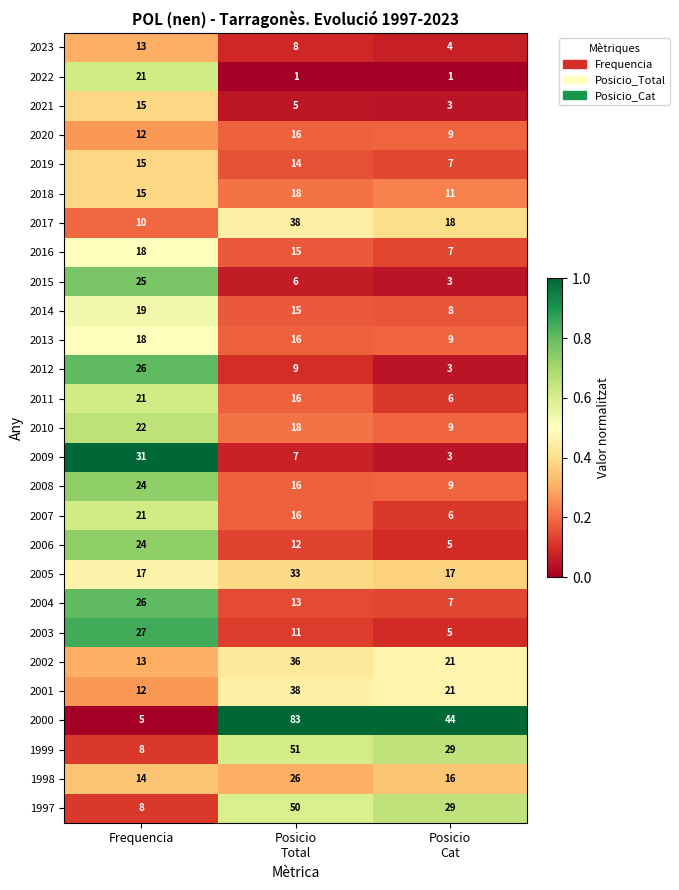

What is the total value across all series at Frequencia?

480